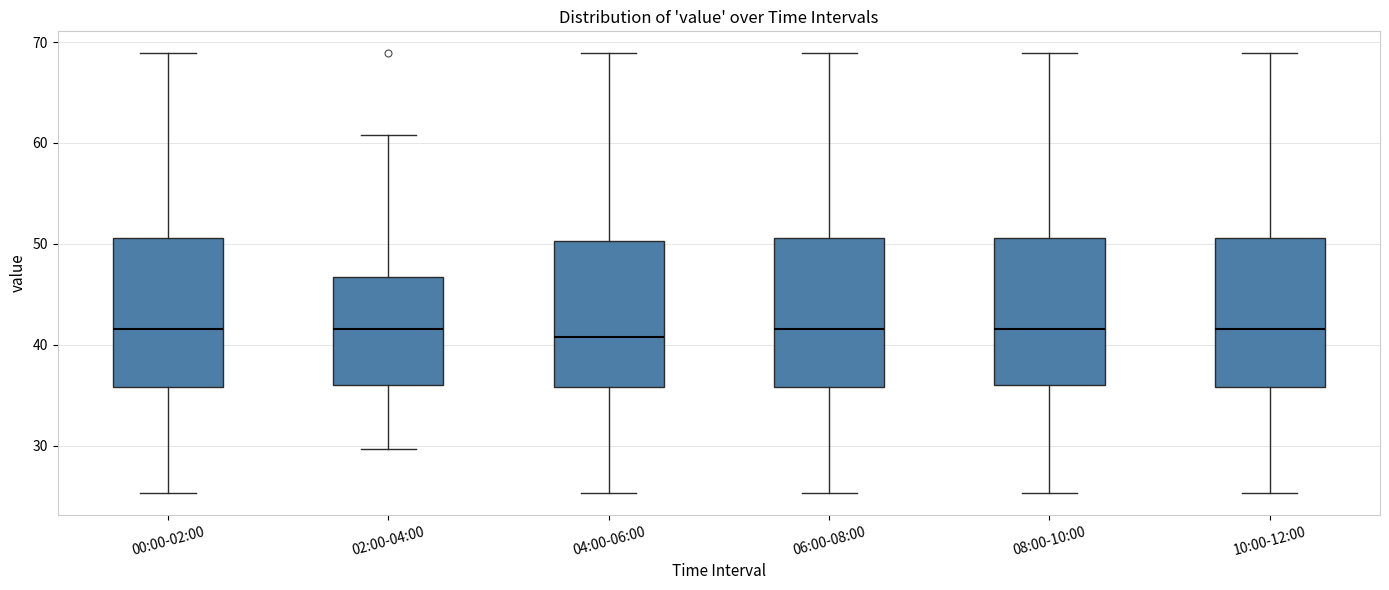

Reading left to right, transcribe this box plot: for each box, give where its median line is, the range the box spans, and where its two whiskers end, as read against the y-axis. The values are not printed on the chart, so give them approximately, as read against the axis.

00:00-02:00: median 42, box 36 to 51, whiskers 25 to 69
02:00-04:00: median 42, box 36 to 47, whiskers 30 to 61
04:00-06:00: median 41, box 36 to 50, whiskers 25 to 69
06:00-08:00: median 42, box 36 to 51, whiskers 25 to 69
08:00-10:00: median 42, box 36 to 51, whiskers 25 to 69
10:00-12:00: median 42, box 36 to 51, whiskers 25 to 69